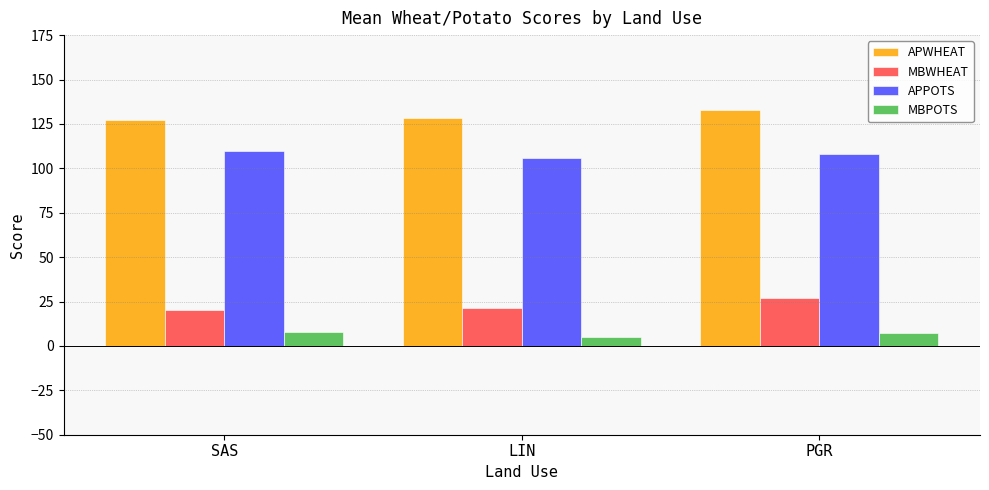

The MBPOTS series shows 8.0 at SAS. True or false?

True